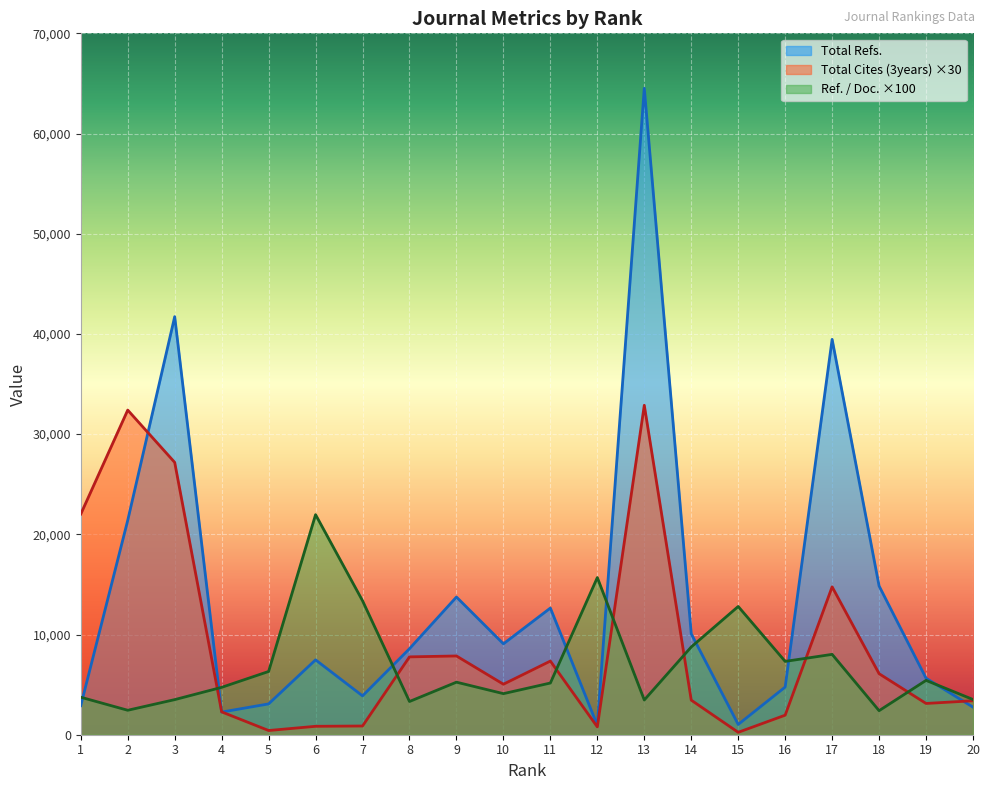

What are all the series names shown in the legend?

Total Refs., Total Cites (3years) ×30, Ref. / Doc. ×100